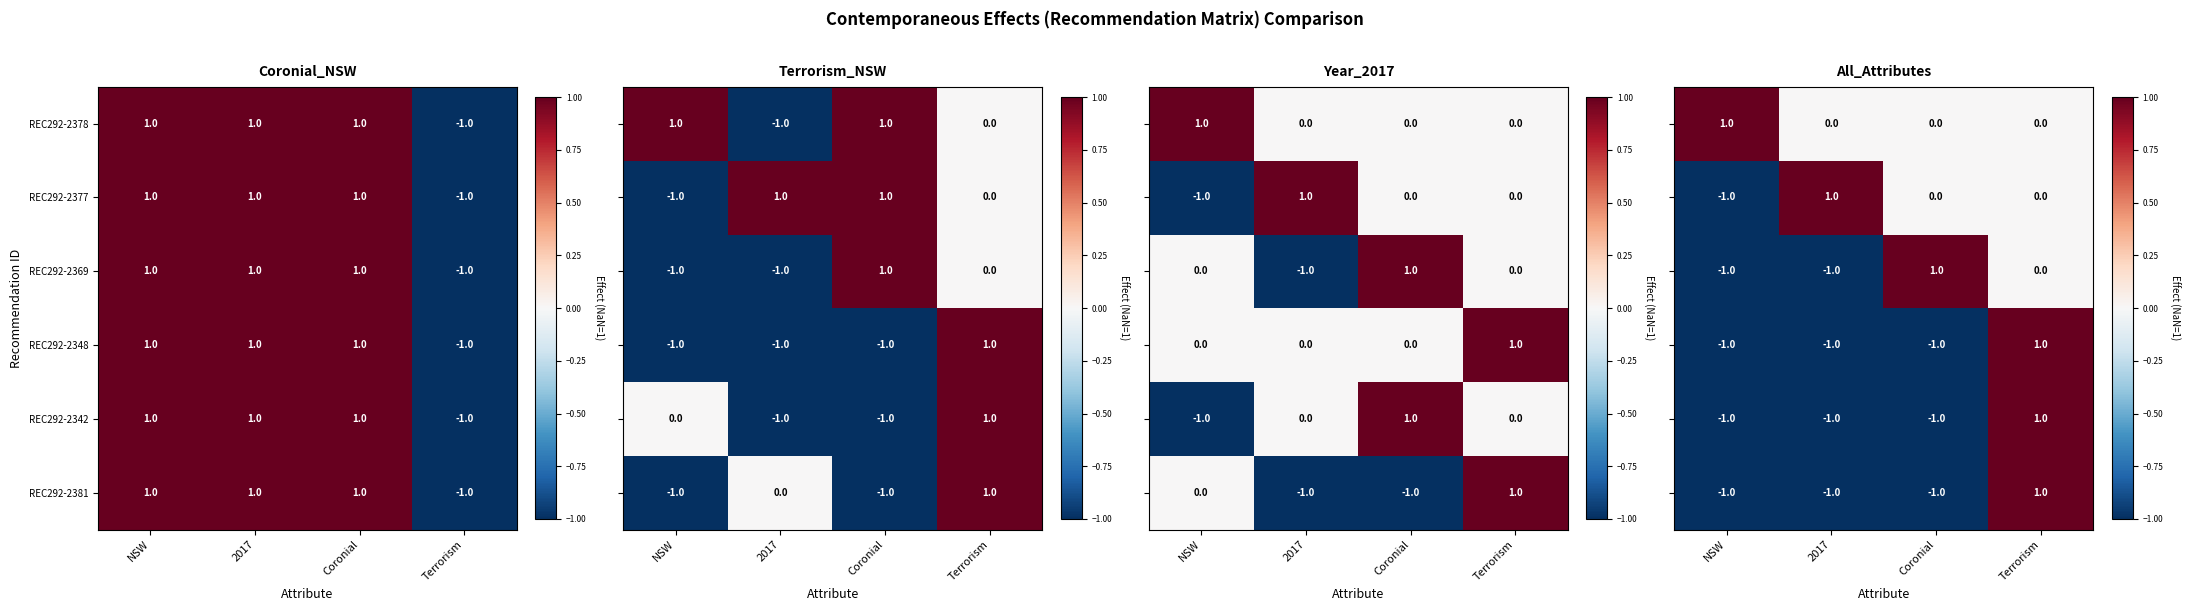

How many values in REC292-2342 are above zero?

3